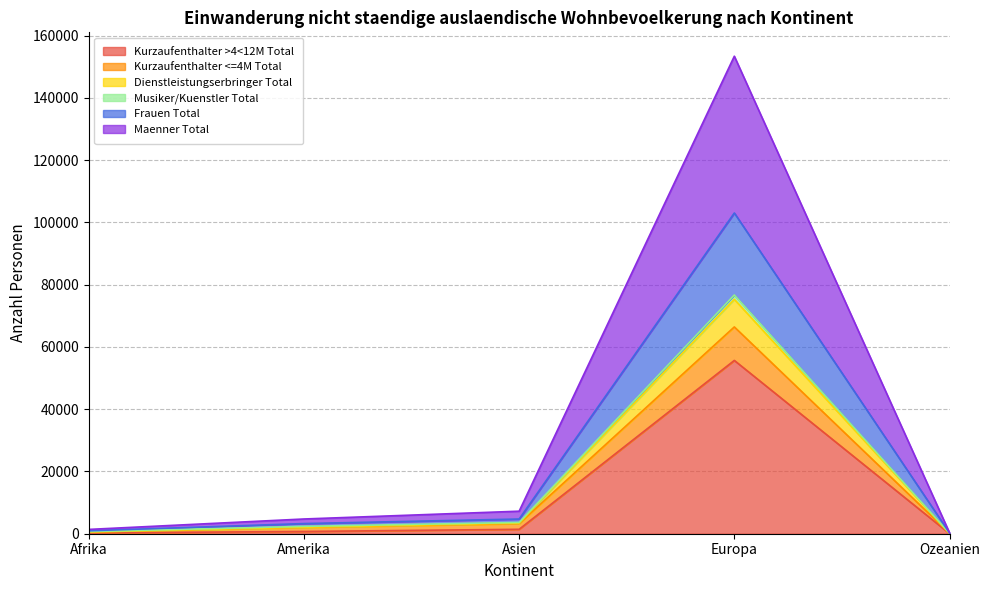

True or false: Frauen Total and Maenner Total intersect in this chart.

False